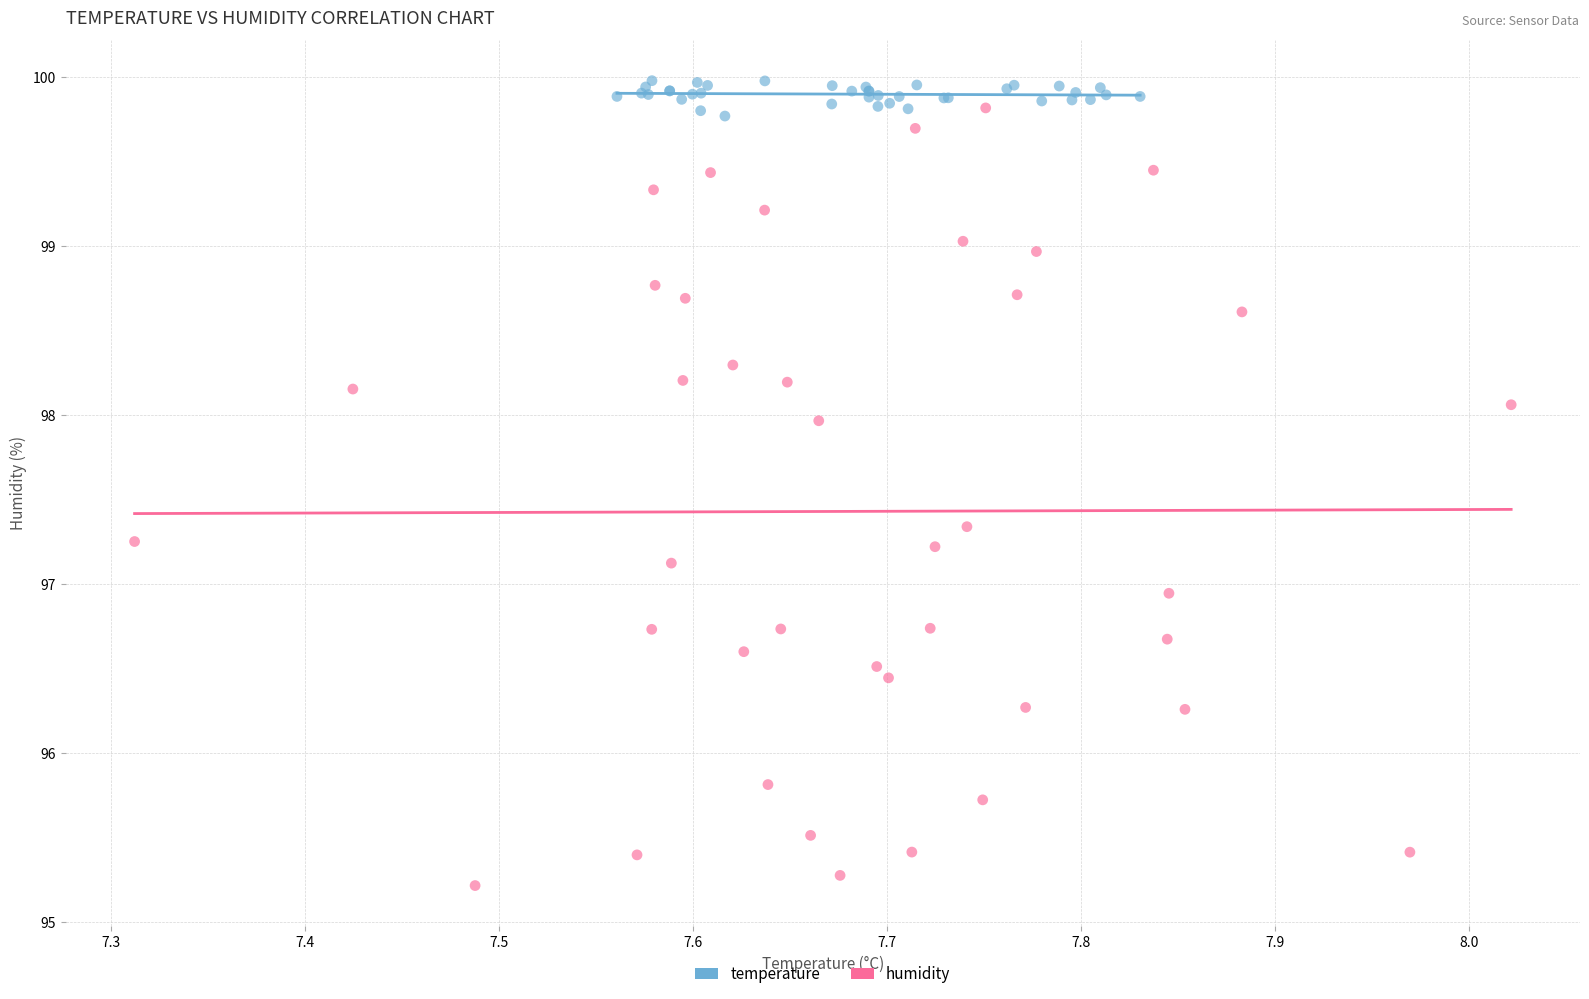

Which series contains the highest Y value?

temperature